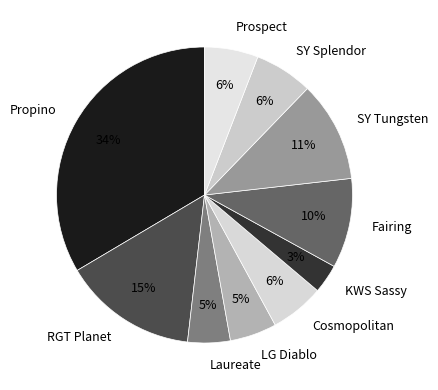

Combined, do KWS Sassy and SY Tungsten account for over 50%?

No